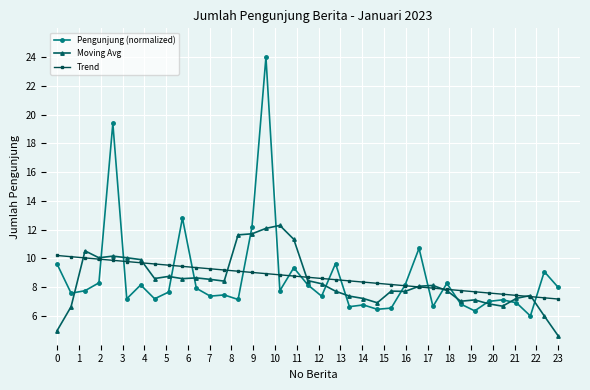

What are all the series names shown in the legend?

Pengunjung (normalized), Moving Avg, Trend